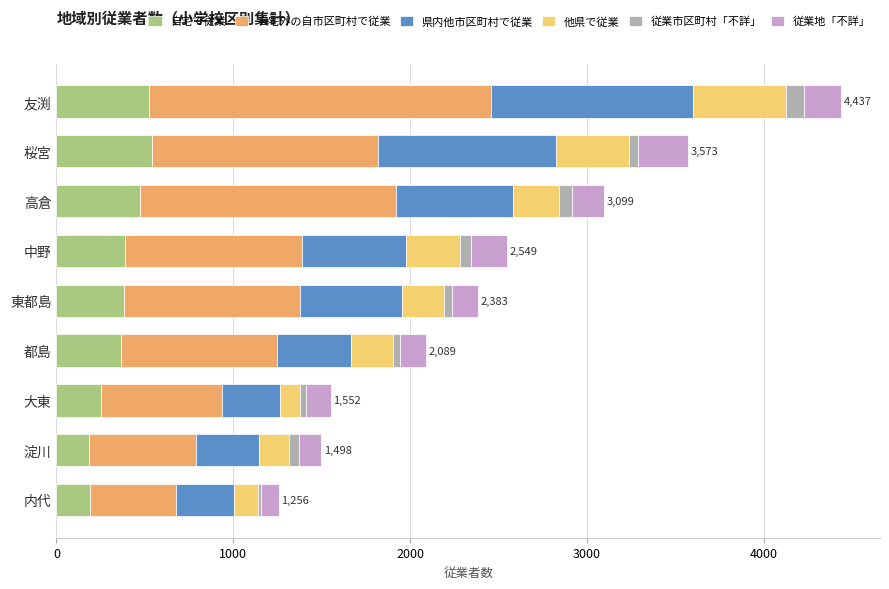

What is the sum of all 自宅で従業 values?

3295